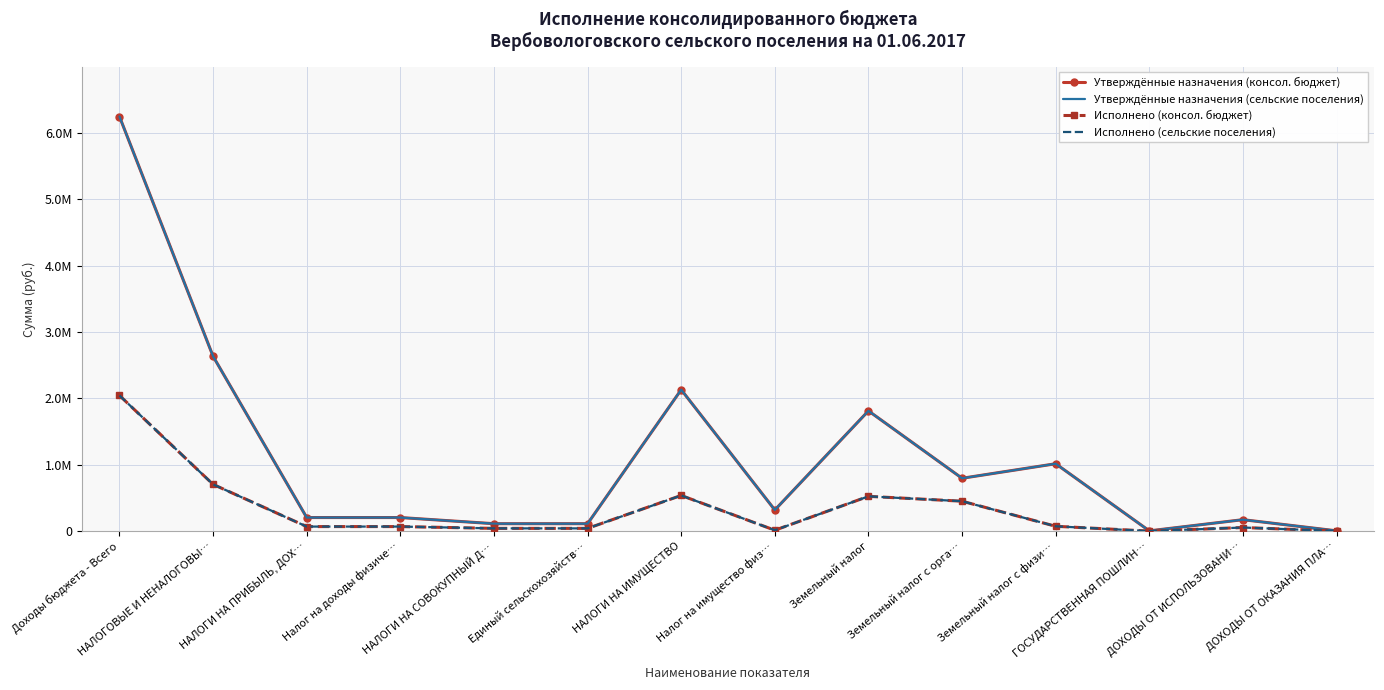

What is the total value across all series at Налог на имущество физ…?

665025.5